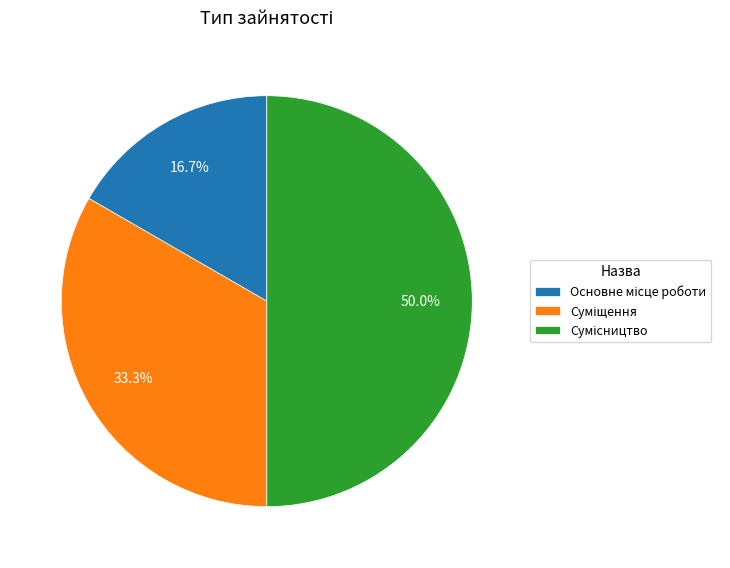

Count the number of slices in the pie.

3